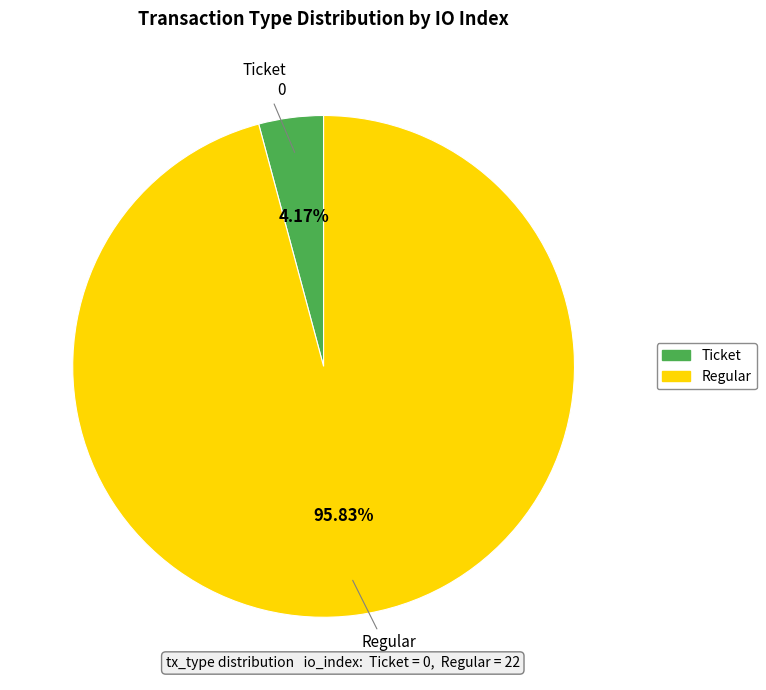

How many segments does this pie chart have?

2